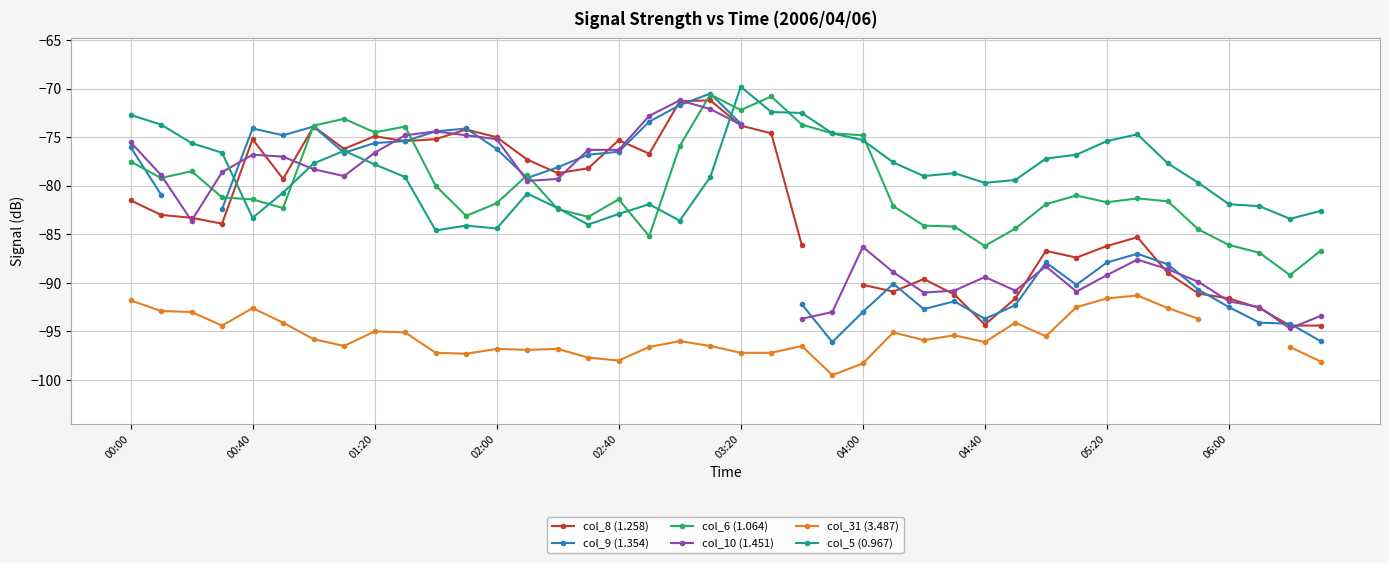

How many lines are shown in the chart?

6